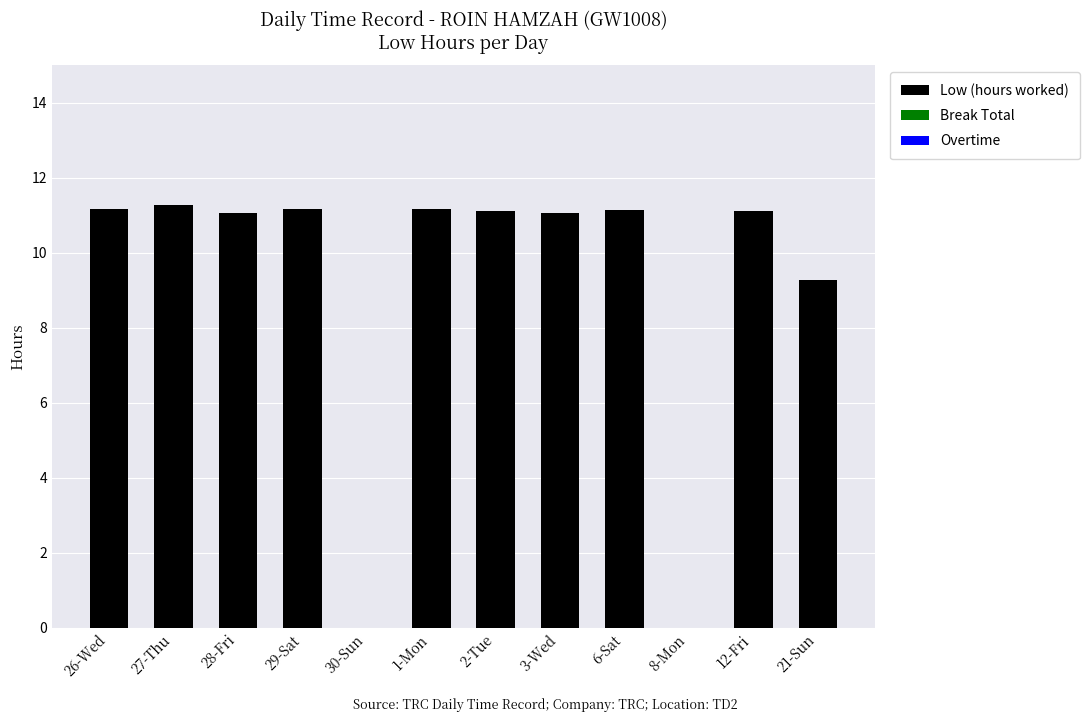

Which has a higher value, 3-Wed or 21-Sun?

3-Wed